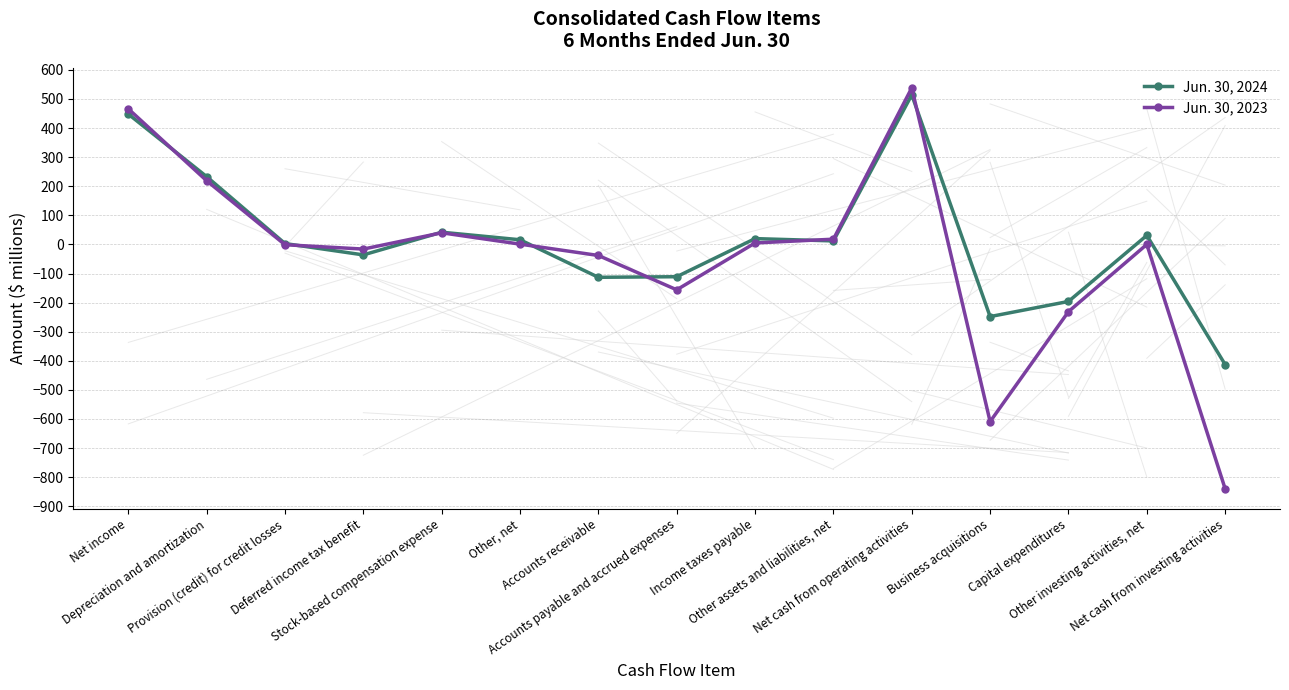

Is this an area chart (filled region under the line)?

No